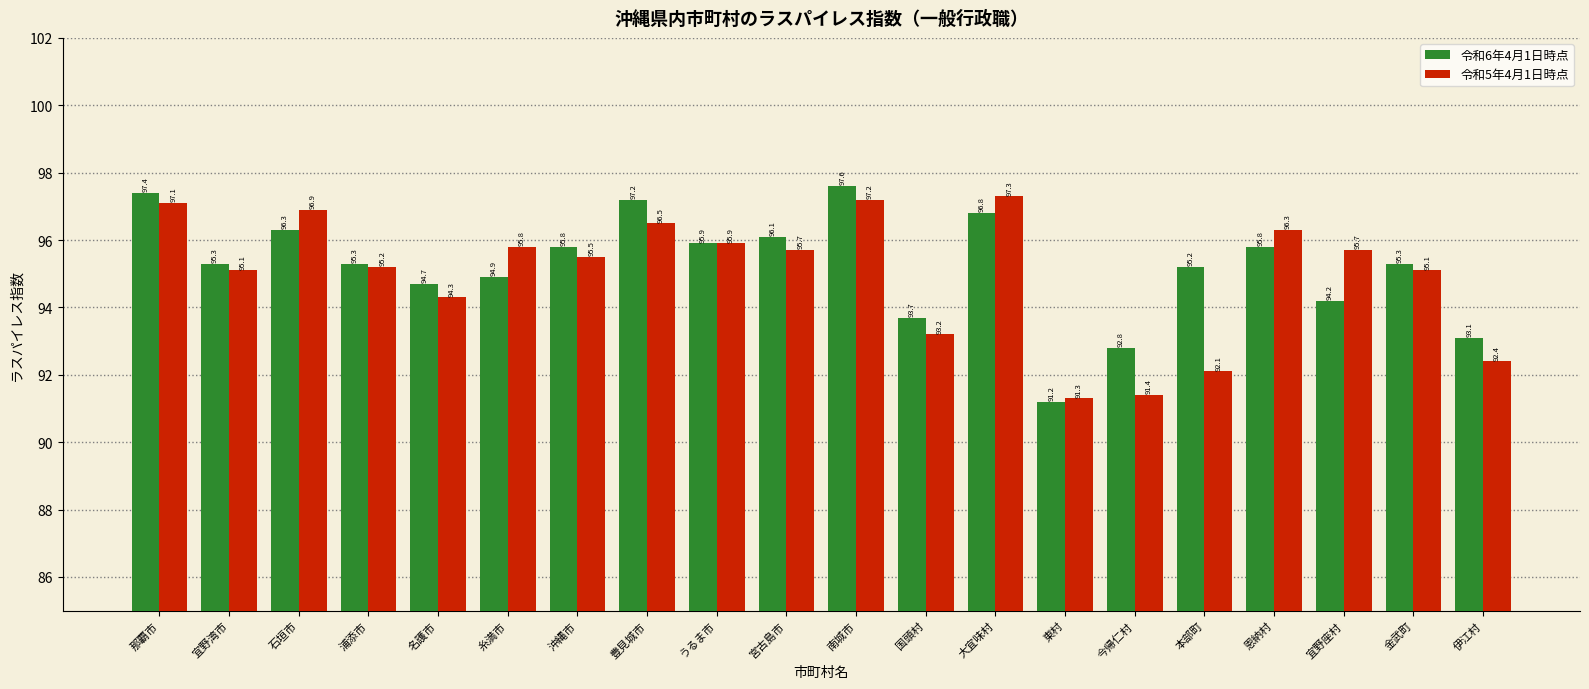

At which category is the sum across all series the highest?

南城市